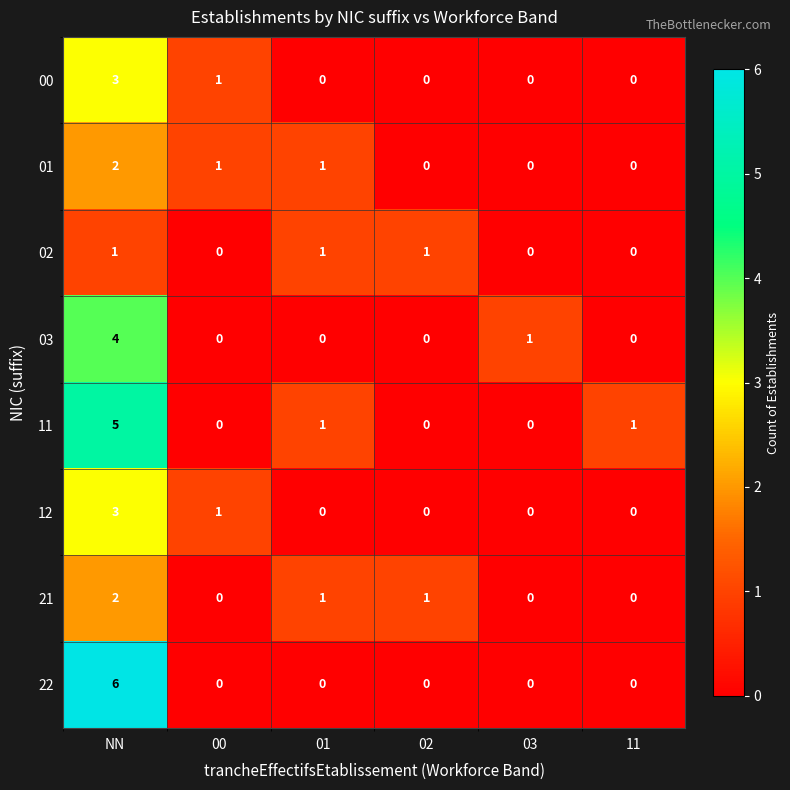

What is the sum of all 02 values?

3